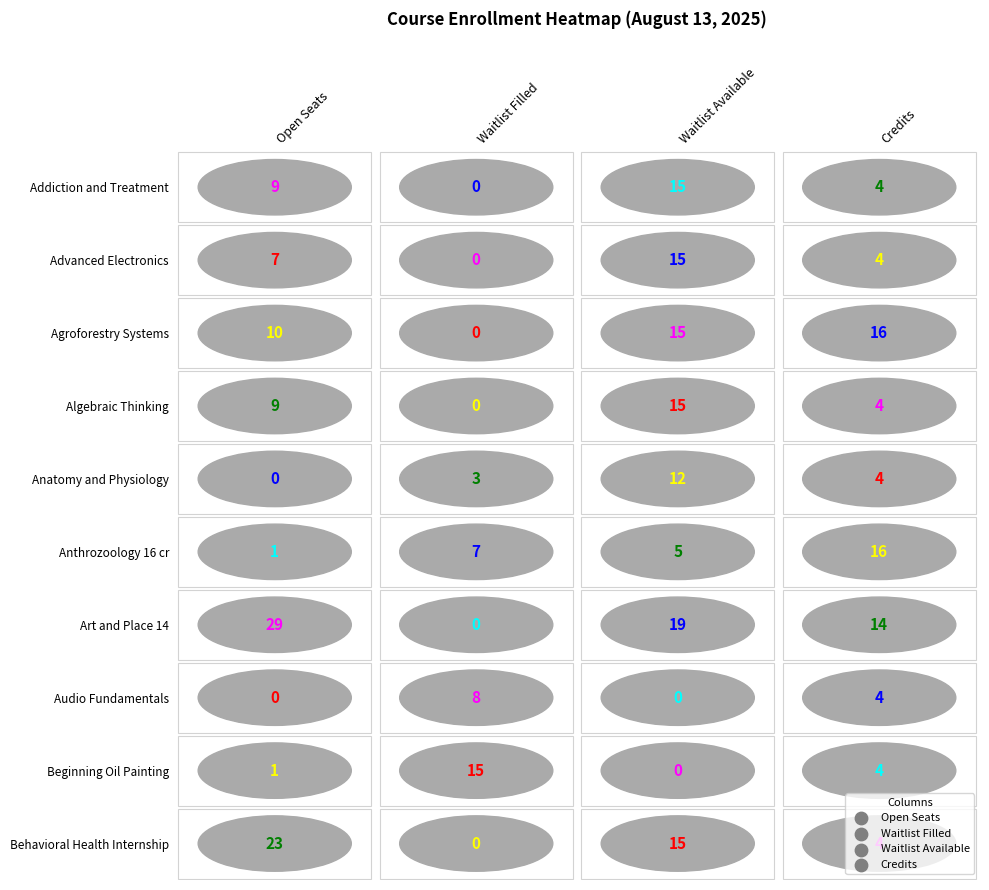

At Waitlist Available, list the series in order from largest to smallest.

Art and Place 14, Addiction and Treatment, Advanced Electronics, Agroforestry Systems, Algebraic Thinking, Behavioral Health Internship, Anatomy and Physiology, Anthrozoology 16 cr, Audio Fundamentals, Beginning Oil Painting